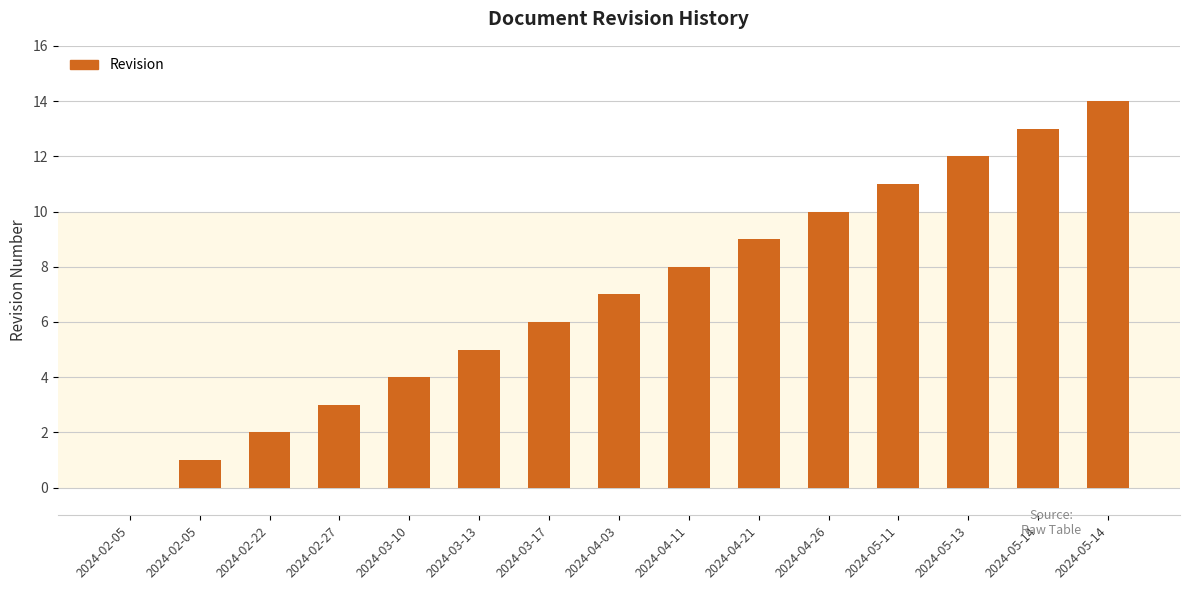

What is the sum of the values at 2024-05-14 and 2024-03-17?

20